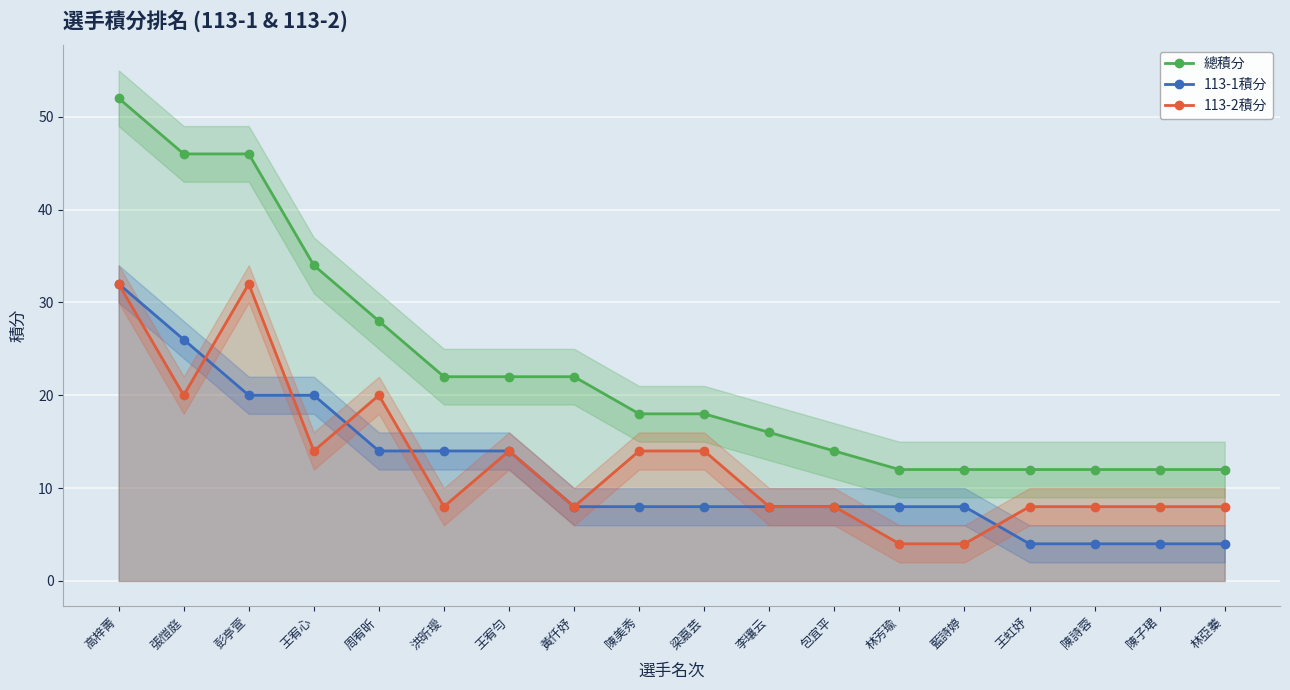

True or false: 113-1積分 has more than 1 interior local peaks.

False